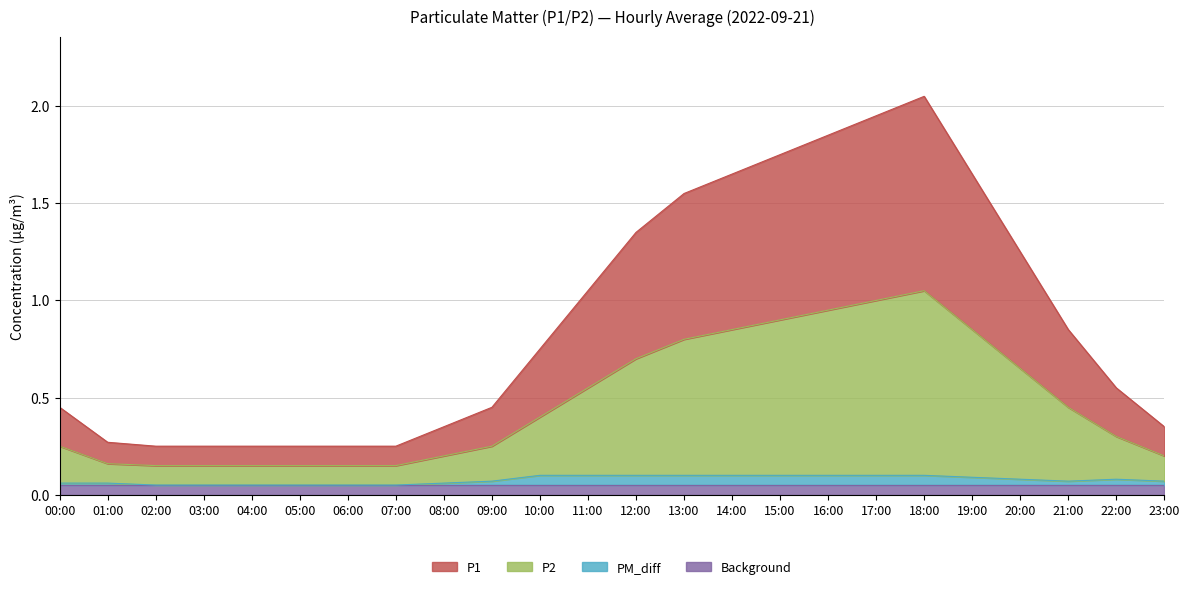

At how many categories does at least one series exceed 0?

24